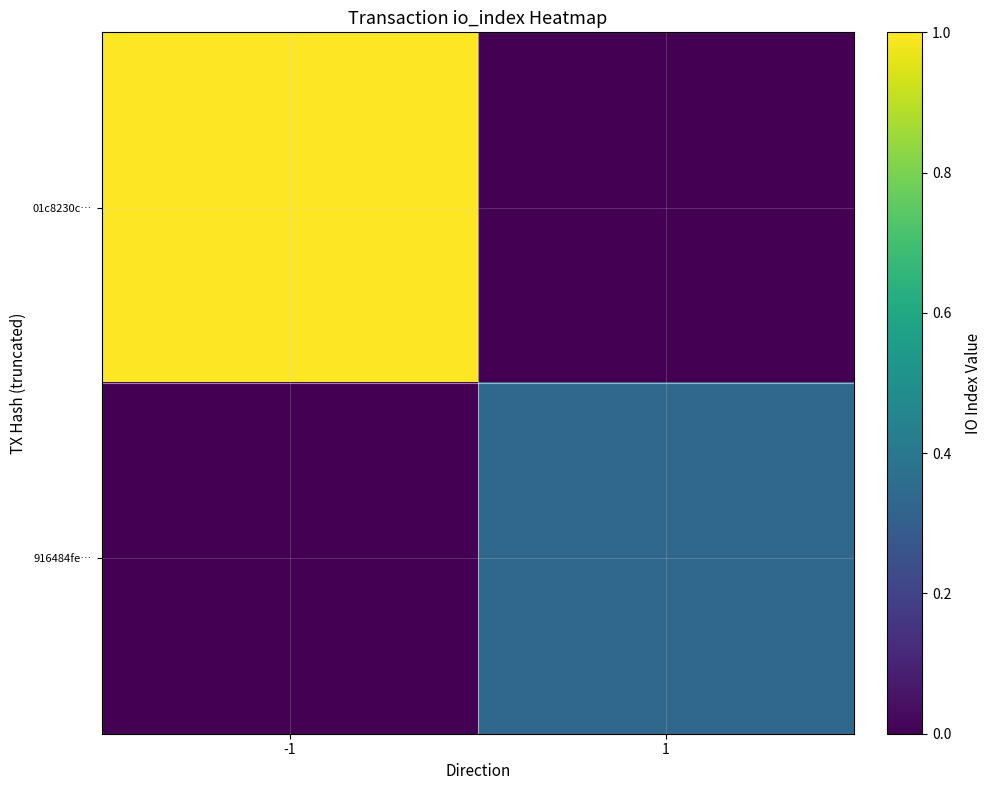

Which series has the largest range (max minus min)?

01c8230c…